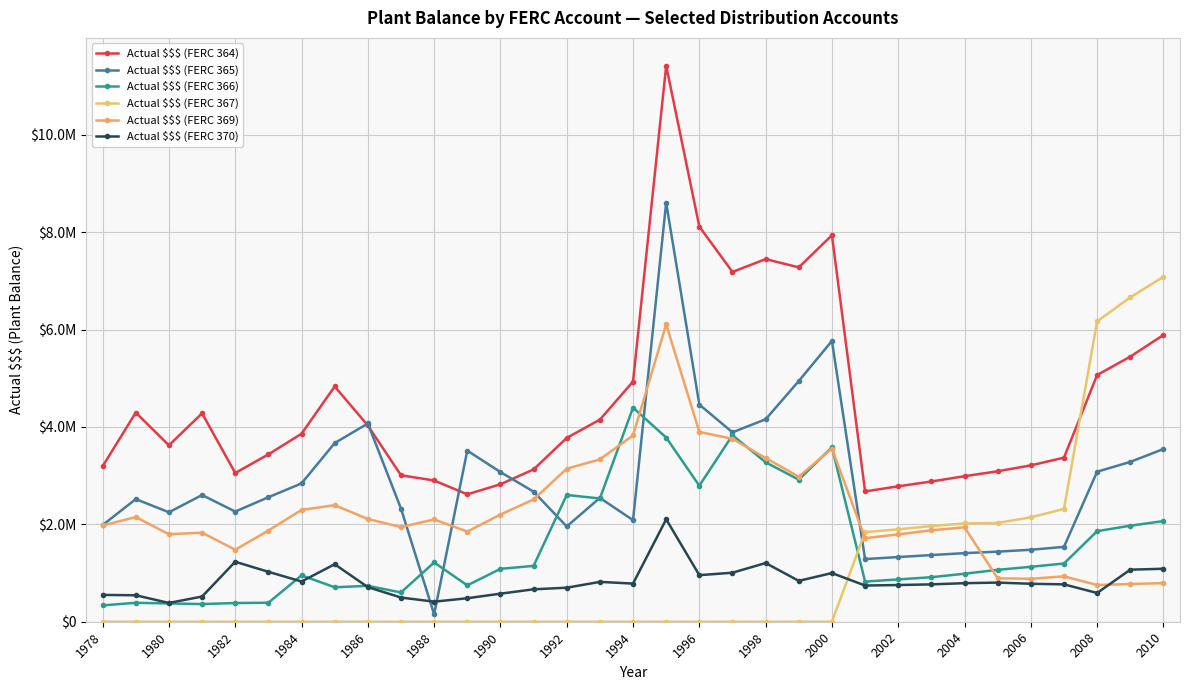

Reading left to right, list all the values displayed in this chart.

Actual $$$ (FERC 364): 3192666.0	4295578.0	3623122.0	4281005.0	3054312.0	3436975.0	3861394.0	4831578.0	4030482.0	3007811.0	2900755.0	2616440.0	2822998.0	3128188.0	3775337.0	4149708.0	4932958.0	11419655.0	8115669.0	7183342.0	7447126.0	7278140.0	7937236.0	2676221.6	2781287.5	2880124.7	2988868.0	3090406.5	3210542.2	3369983.9	5067285.6	5444510.5	5888921.3
Actual $$$ (FERC 365): 1985067.0	2518517.0	2247702.0	2602278.0	2262543.0	2556897.0	2840726.0	3668498.0	4071507.0	2324115.0	151812.0	3513873.0	3073635.0	2671034.0	1956850.0	2543595.0	2085978.0	8607263.0	4459617.0	3890233.0	4157343.0	4943259.0	5767026.0	1286508.6	1328330.2	1369582.1	1408661.9	1439431.1	1477987.5	1537335.2	3081128.6	3282615.1	3546828.2
Actual $$$ (FERC 366): 335526.0	388767.0	375227.0	362835.0	383860.0	390079.0	952301.0	707701.0	737222.0	600919.0	1217710.0	746390.0	1086181.0	1146987.0	2603758.0	2531479.0	4397186.0	3782143.0	2793055.0	3830313.0	3275038.0	2917405.0	3581852.0	824322.8	869231.8	914218.3	985797.7	1065539.1	1128211.4	1195501.3	1859867.5	1972195.8	2066991.8
Actual $$$ (FERC 367): 0.0	0.0	0.0	0.0	0.0	0.0	0.0	0.0	0.0	0.0	0.0	0.0	0.0	0.0	0.0	0.0	0.0	0.0	0.0	0.0	0.0	0.0	0.0	1839669.1	1897642.1	1965466.7	2018778.4	2028235.5	2144698.1	2316004.1	6169309.3	6661910.8	7083951.9
Actual $$$ (FERC 369): 1976995.0	2150035.0	1796858.0	1828823.0	1478352.0	1872344.0	2296182.0	2393960.0	2110229.0	1944376.0	2101115.0	1851814.0	2201033.0	2511354.0	3141928.0	3334335.0	3826736.0	6107255.0	3898078.0	3757288.0	3362635.0	2978773.0	3557558.0	1715538.6	1793576.2	1878128.4	1938649.3	892036.7	882084.5	932347.4	754409.7	773832.9	793503.6
Actual $$$ (FERC 370): 550977.0	543349.0	385771.0	517353.0	1231772.0	1025140.0	826066.0	1180610.0	710863.0	496787.0	412065.0	482166.0	576340.0	665846.0	698784.0	818396.0	783359.0	2103993.0	956298.0	1006592.0	1205546.0	839356.0	999644.0	743486.6	753706.3	767425.2	791723.0	803880.2	779704.3	767522.4	590013.8	1069329.6	1088023.1